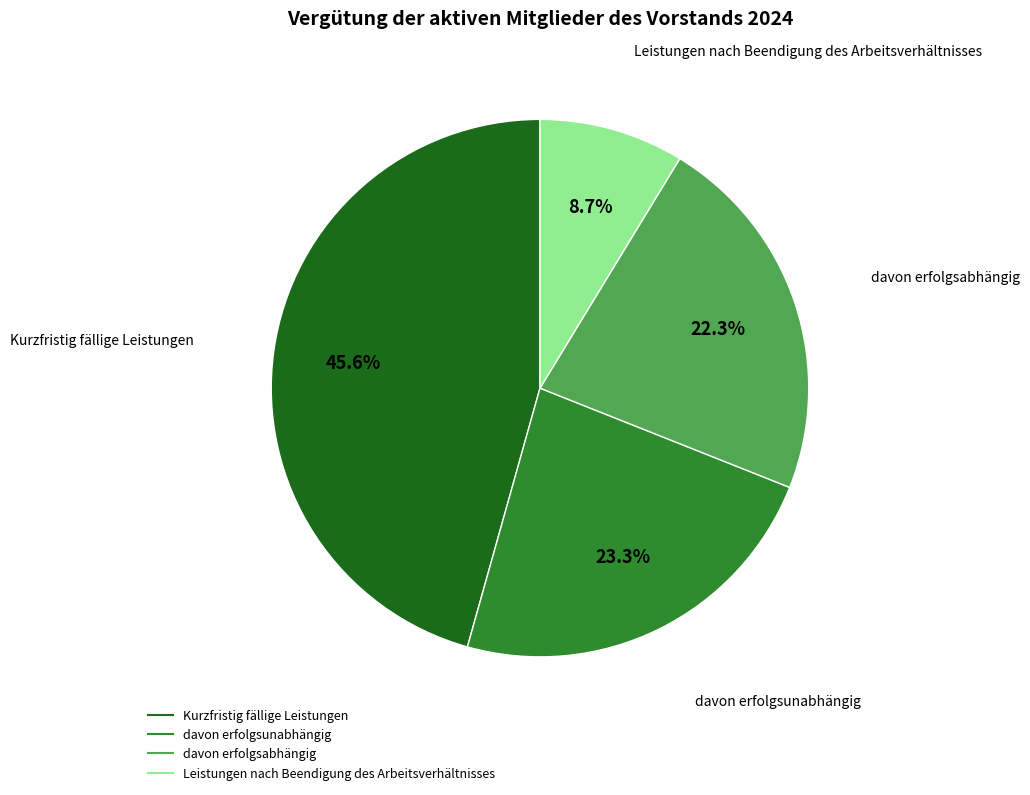

To the nearest percent, what portion does Kurzfristig fällige Leistungen represent?

46%